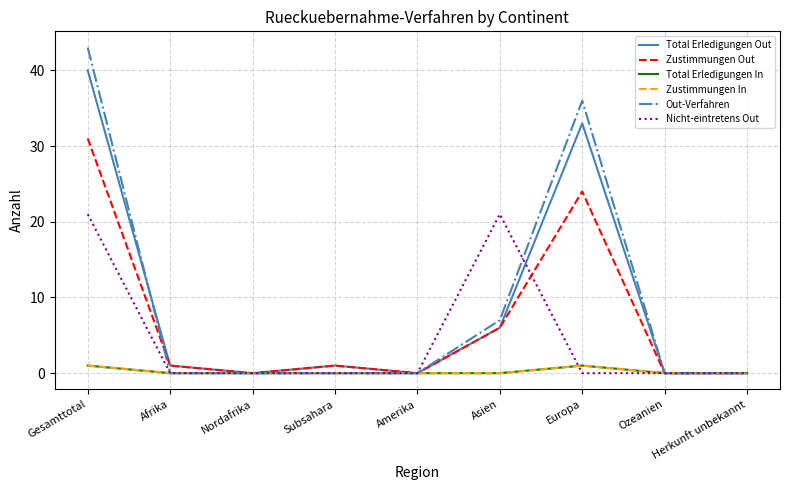

The Total Erledigungen Out series shows 33 at Europa. True or false?

True